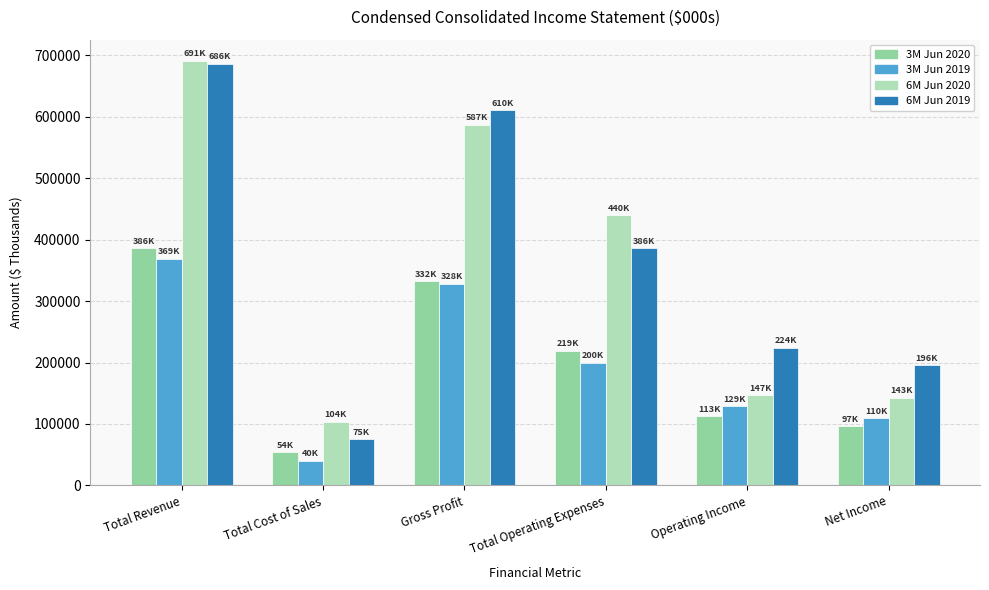

Where is 3M Jun 2020 nearest to the value 219760?

Total Operating Expenses